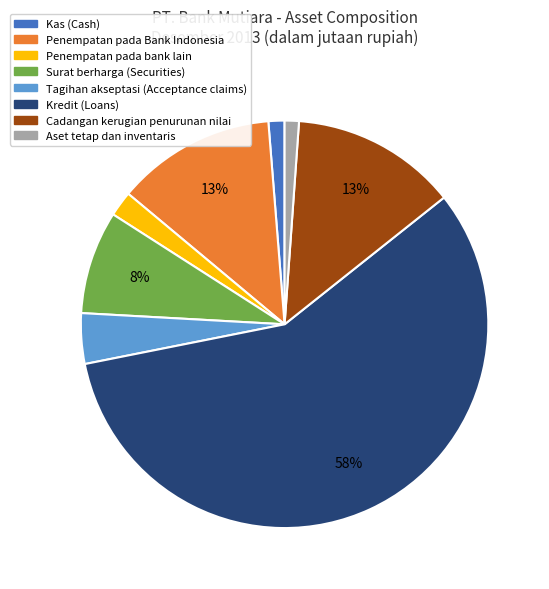

What is the majority slice?

Kredit (Loans)